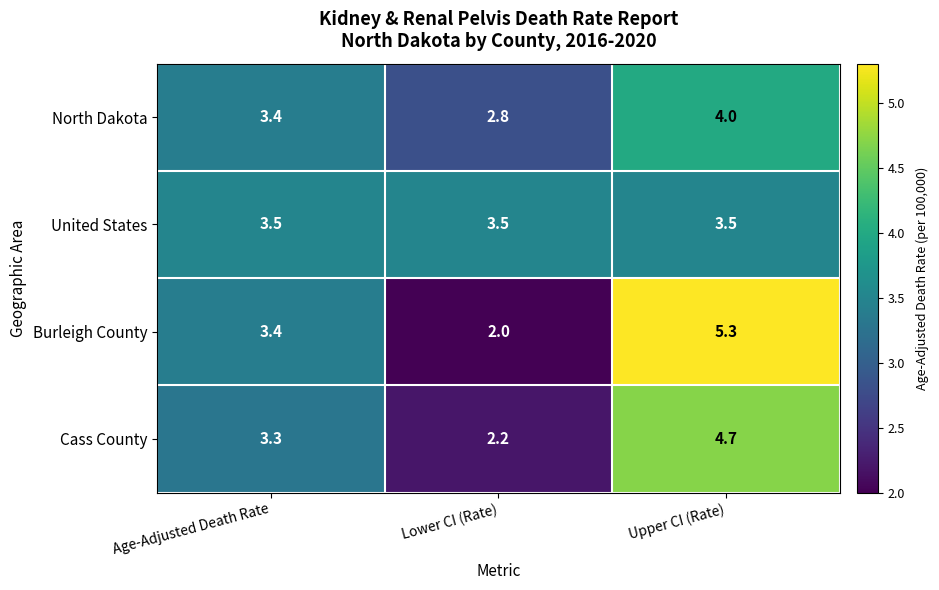

How many categories are shown in the chart?

3